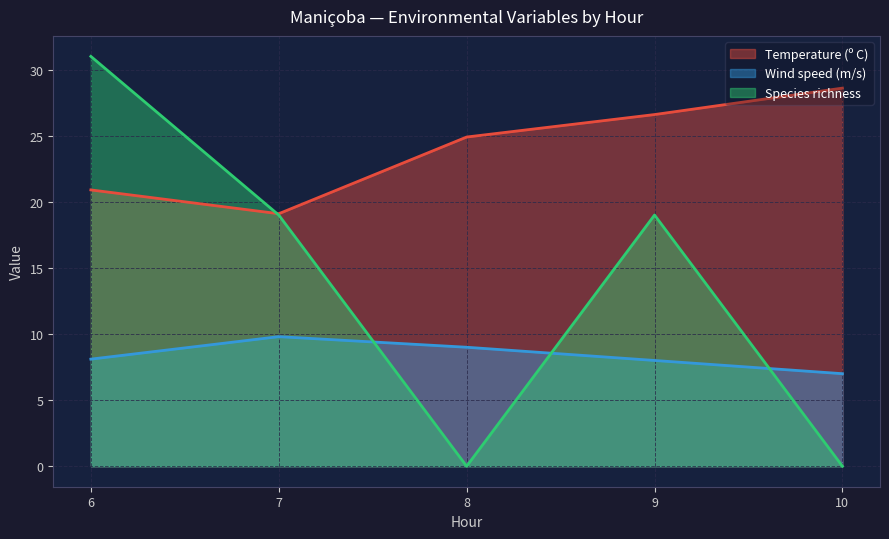

Reading left to right, transcribe all the data shown in this chart.

Temperature (º C): 20.9	19.1	24.9	26.6	28.6
Wind speed (m/s): 8.1	9.8	9.0	8.0	7.0
Species richness: 31.0	19.0	0.0	19.0	0.0